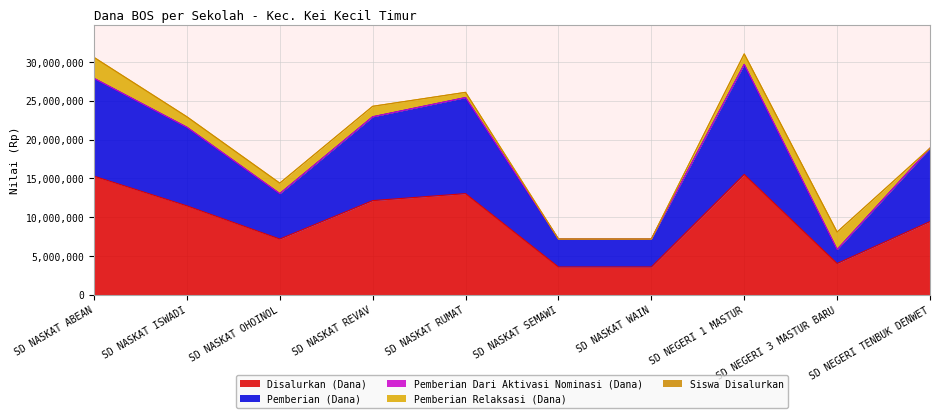

List the labels in order of Pemberian Dari Aktivasi Nominasi (Dana) value, largest first.

SD NASKAT ABEAN, SD NASKAT ISWADI, SD NASKAT OHOINOL, SD NASKAT REVAV, SD NASKAT RUMAT, SD NASKAT SEMAWI, SD NASKAT WAIN, SD NEGERI 1 MASTUR, SD NEGERI 3 MASTUR BARU, SD NEGERI TENBUK DENWET